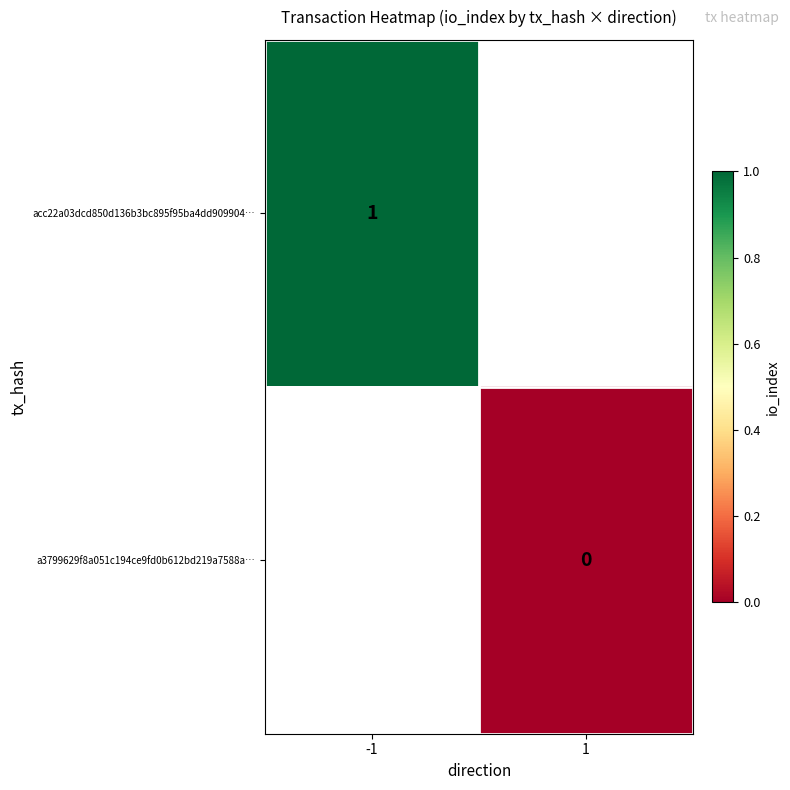

True or false: acc22a03dcd850d136b3bc895f95ba4dd909904… has a value of 1 at -1.

True